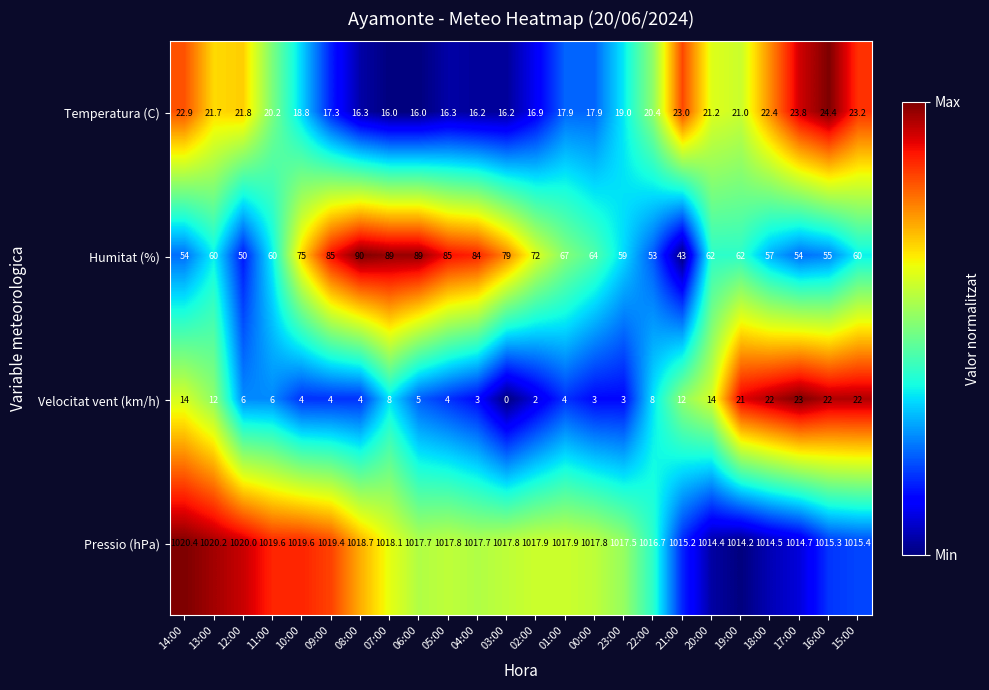

What is the total value across all series at 04:00?

1120.9